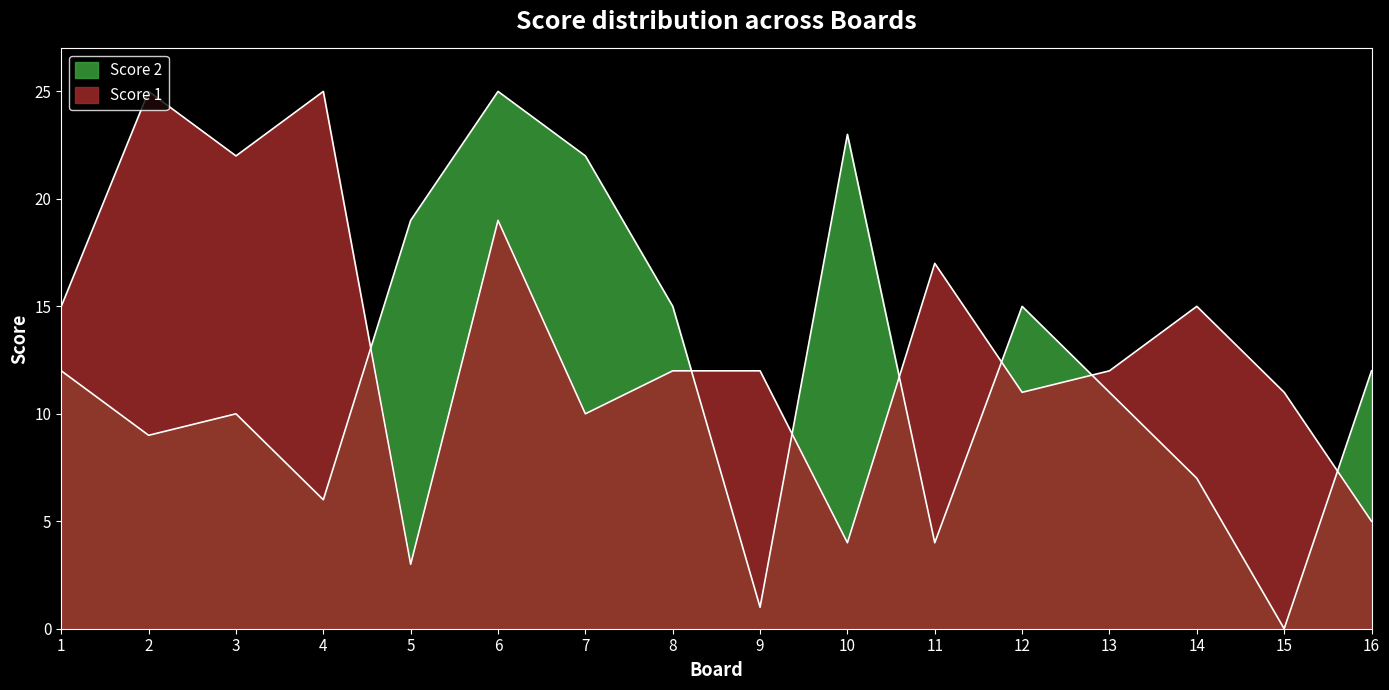

What is the difference between the Score 1 values at 13 and 12?

1